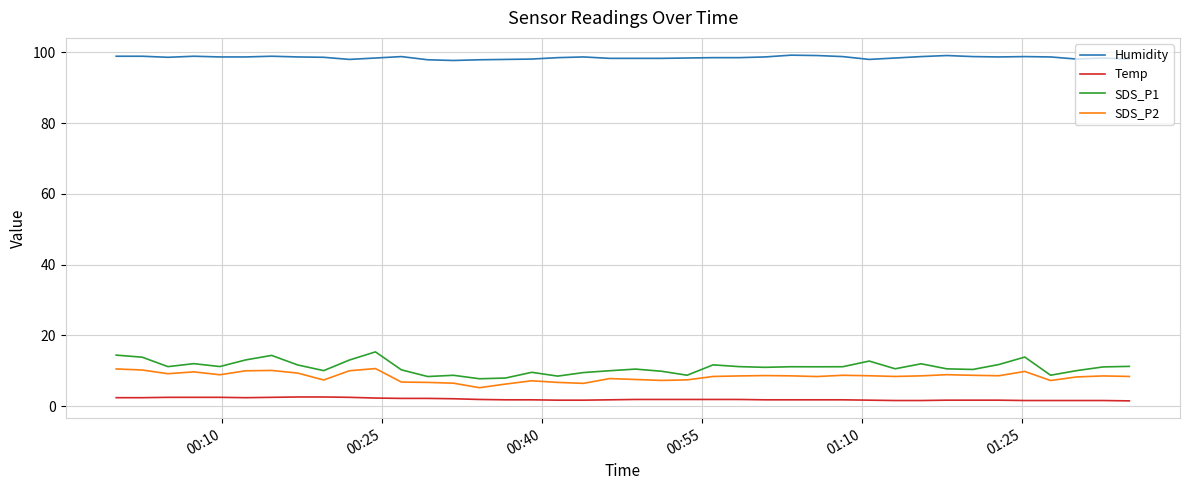

Which series has the largest total across all categories?

Humidity